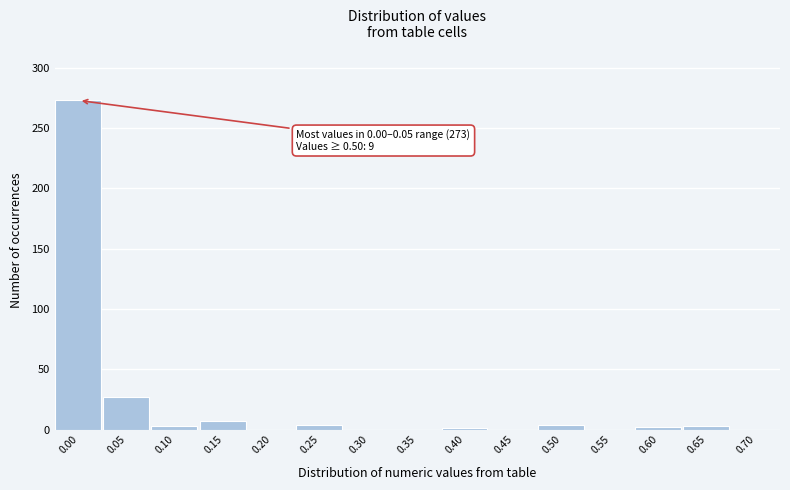

What is the change in value from 0.00 to 0.15?

-266